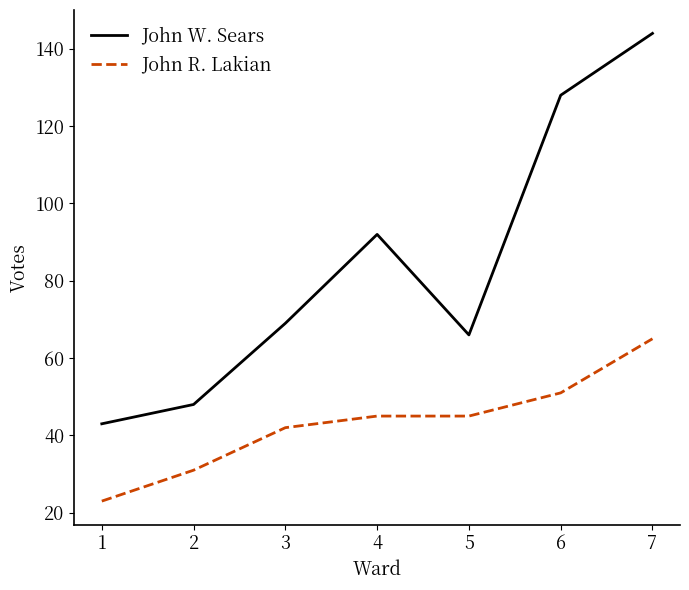

Reading left to right, transcribe all the data shown in this chart.

John W. Sears: 1=43	2=48	3=69	4=92	5=66	6=128	7=144
John R. Lakian: 1=23	2=31	3=42	4=45	5=45	6=51	7=65